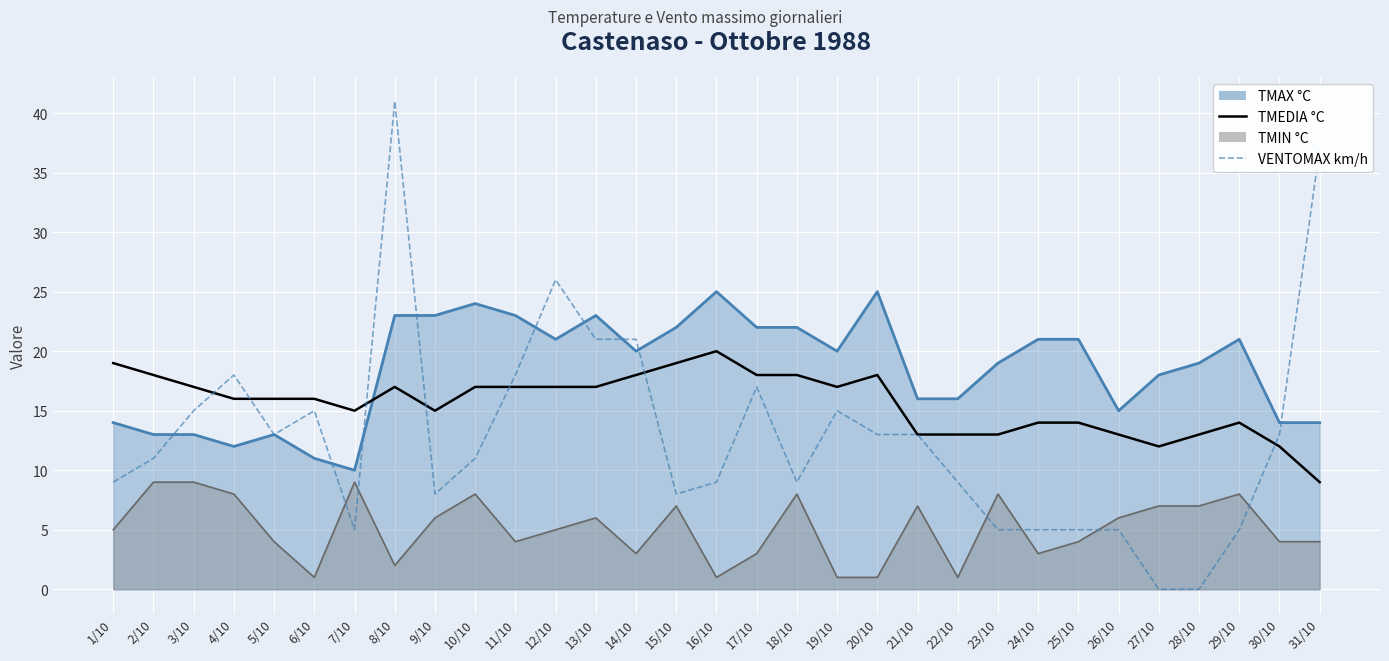

Reading left to right, transcribe all the data shown in this chart.

TMEDIA °C: 1/10=19	2/10=18	3/10=17	4/10=16	5/10=16	6/10=16	7/10=15	8/10=17	9/10=15	10/10=17	11/10=17	12/10=17	13/10=17	14/10=18	15/10=19	16/10=20	17/10=18	18/10=18	19/10=17	20/10=18	21/10=13	22/10=13	23/10=13	24/10=14	25/10=14	26/10=13	27/10=12	28/10=13	29/10=14	30/10=12	31/10=9
VENTOMAX km/h: 1/10=9	2/10=11	3/10=15	4/10=18	5/10=13	6/10=15	7/10=5	8/10=41	9/10=8	10/10=11	11/10=18	12/10=26	13/10=21	14/10=21	15/10=8	16/10=9	17/10=17	18/10=9	19/10=15	20/10=13	21/10=13	22/10=9	23/10=5	24/10=5	25/10=5	26/10=5	27/10=0	28/10=0	29/10=5	30/10=13	31/10=37